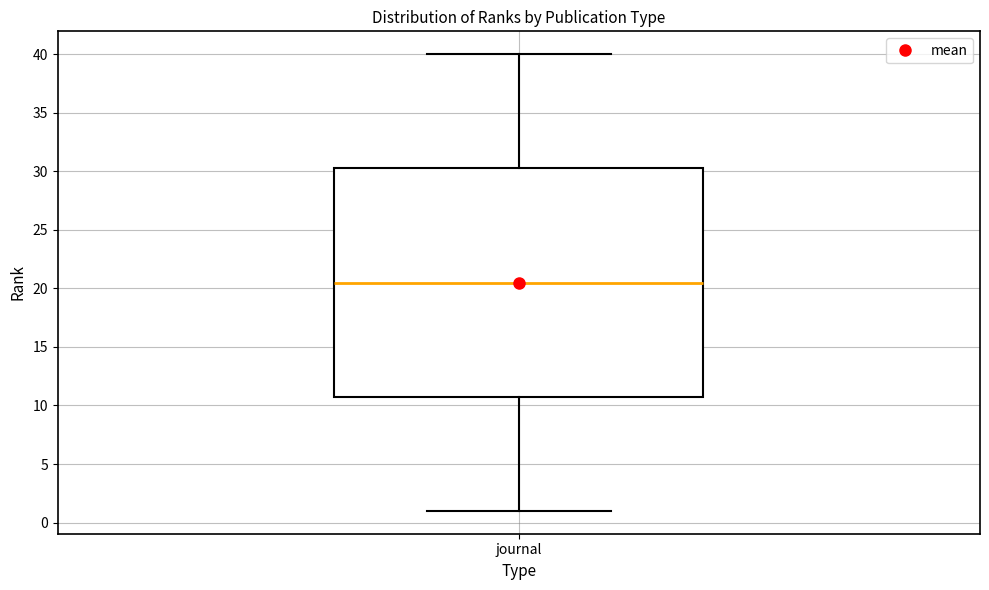

Read this box plot against the y-axis: the position of the median line, the range covered by the box, and the ends of both whiskers. The values are not printed on the chart, so give them approximately, as read against the axis.

median 20.5, box 11.0 to 30.5, whiskers 1.0 to 40.0